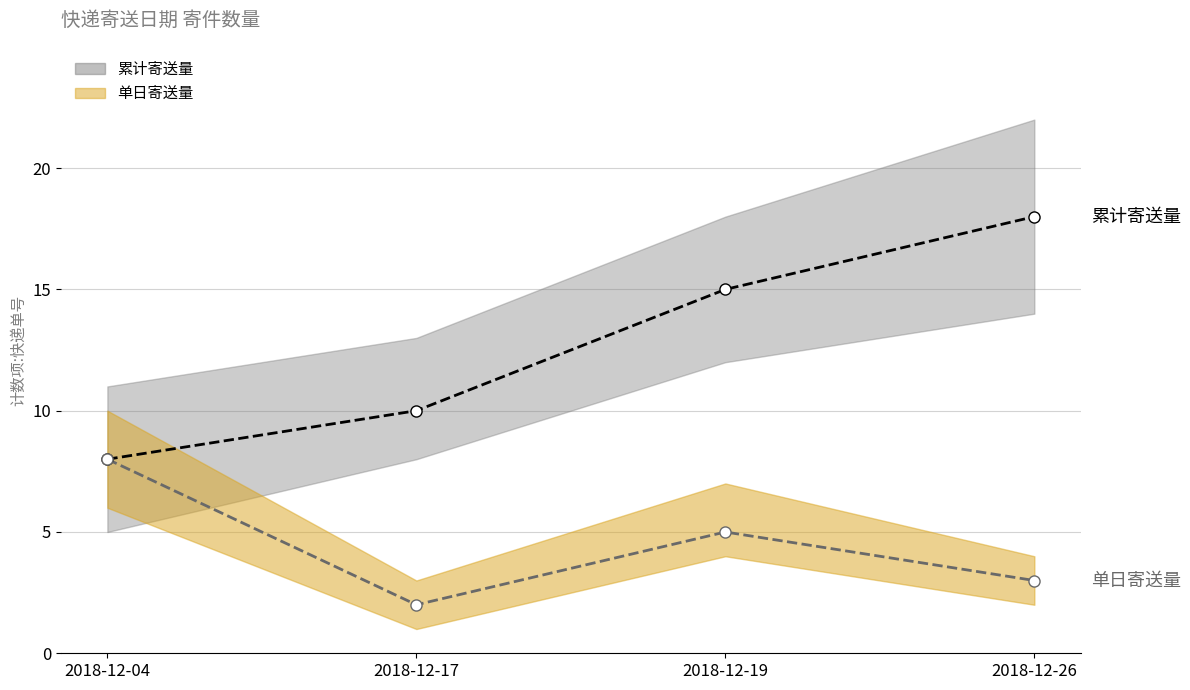

At which label is 单日寄送量 closest to 5?

2018-12-19